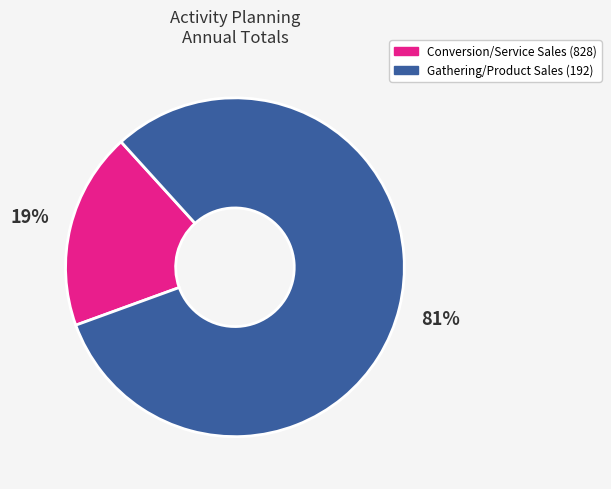

Count the number of slices in the pie.

2